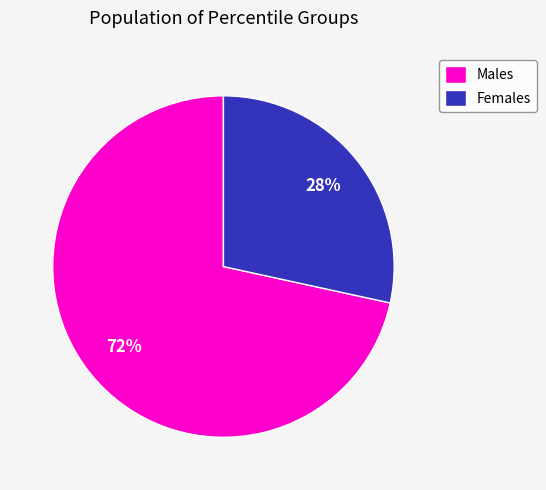

To the nearest percent, what percentage of the pie is Females?

28%